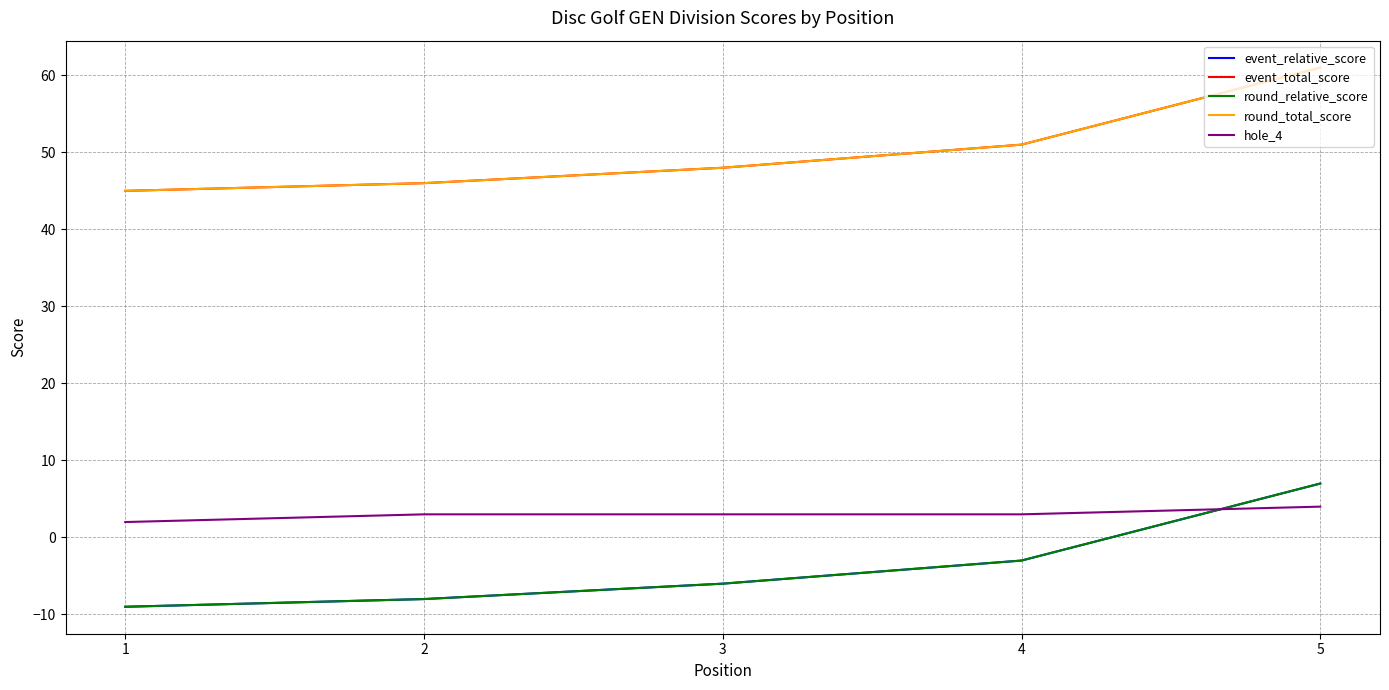

Reading left to right, extract all data points from this chart.

event_relative_score: -9	-8	-6	-3	7
event_total_score: 45	46	48	51	61
round_relative_score: -9	-8	-6	-3	7
round_total_score: 45	46	48	51	61
hole_4: 2	3	3	3	4